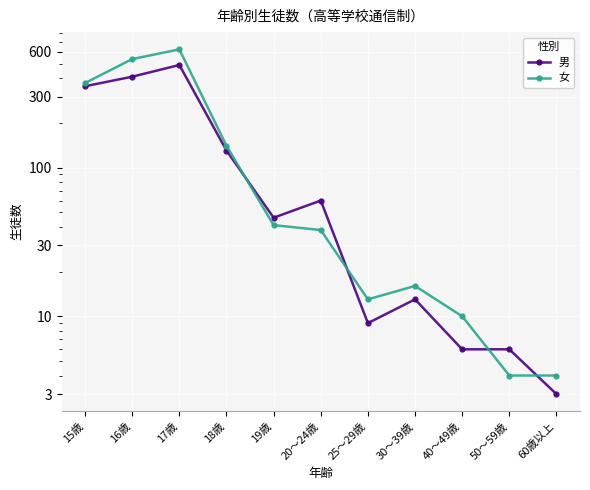

How many lines are shown in the chart?

2